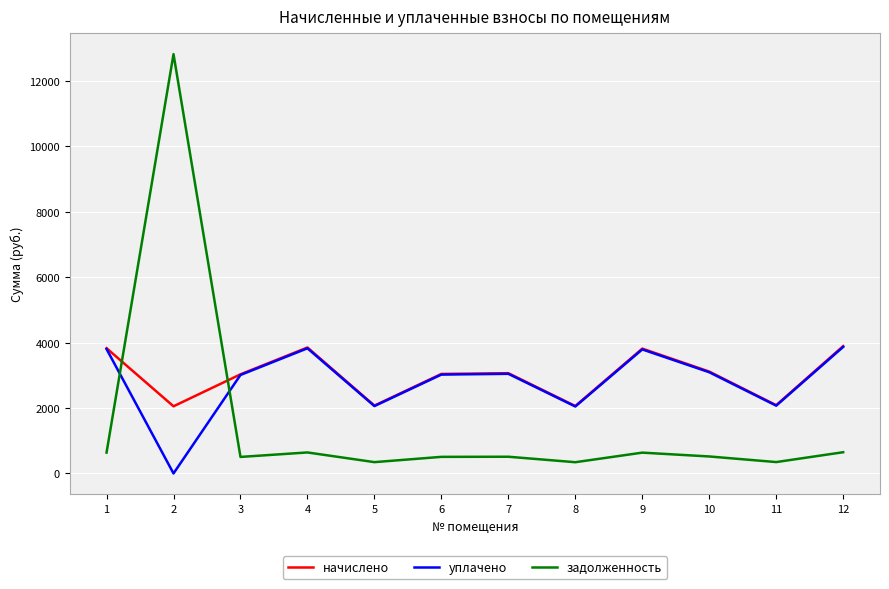

True or false: задолженность and начислено cross at least once.

True